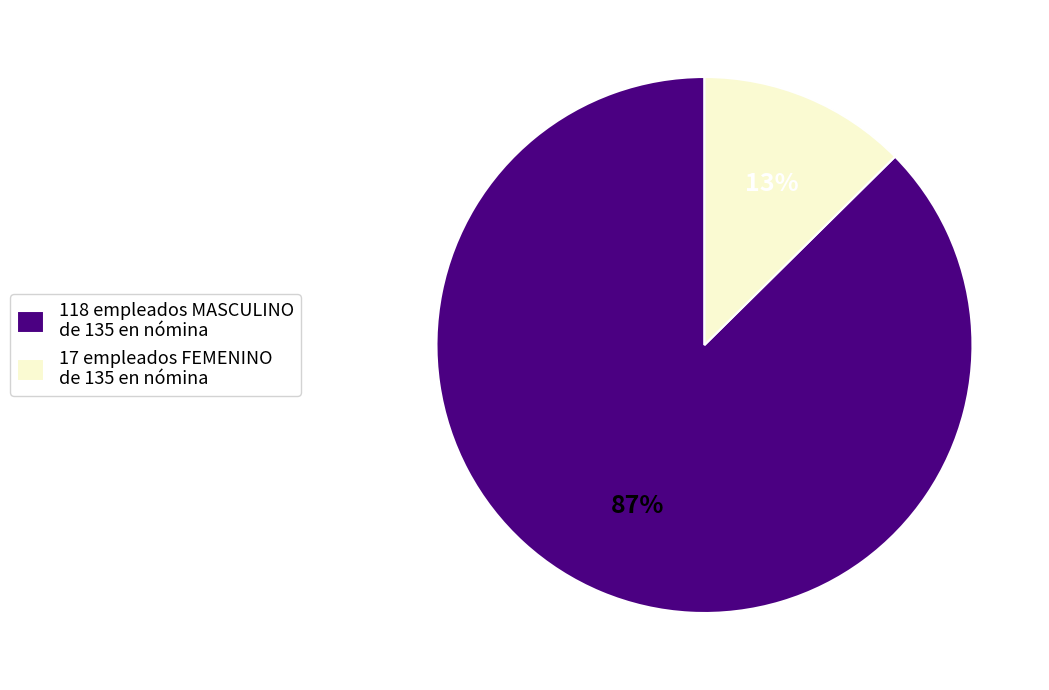

Which has a higher value, 118 empleados MASCULINO de 135 en nómina or 17 empleados FEMENINO de 135 en nómina?

118 empleados MASCULINO de 135 en nómina